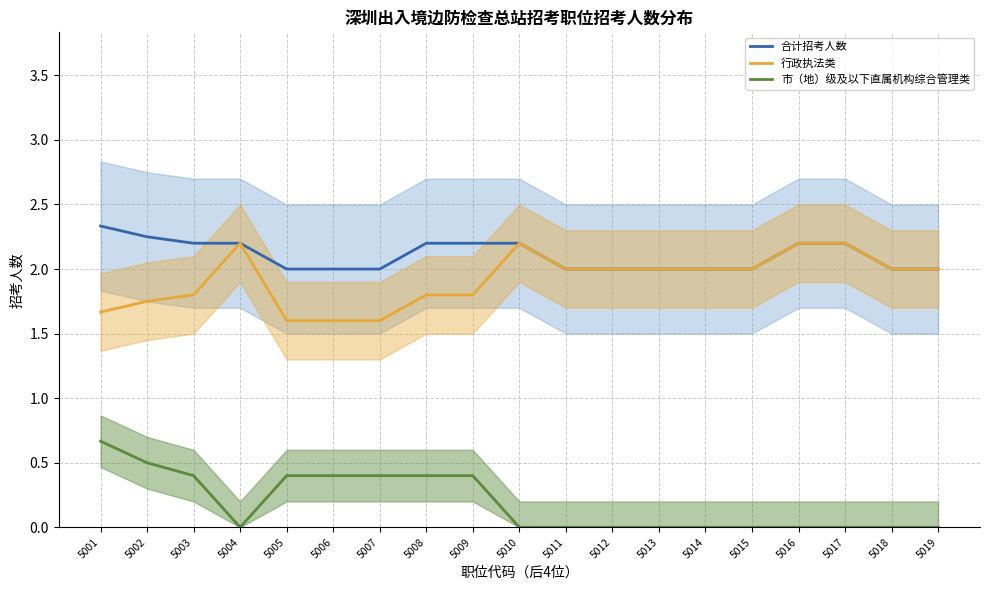

The 市（地）级及以下直属机构综合管理类 series shows 0.4 at 5003. True or false?

True